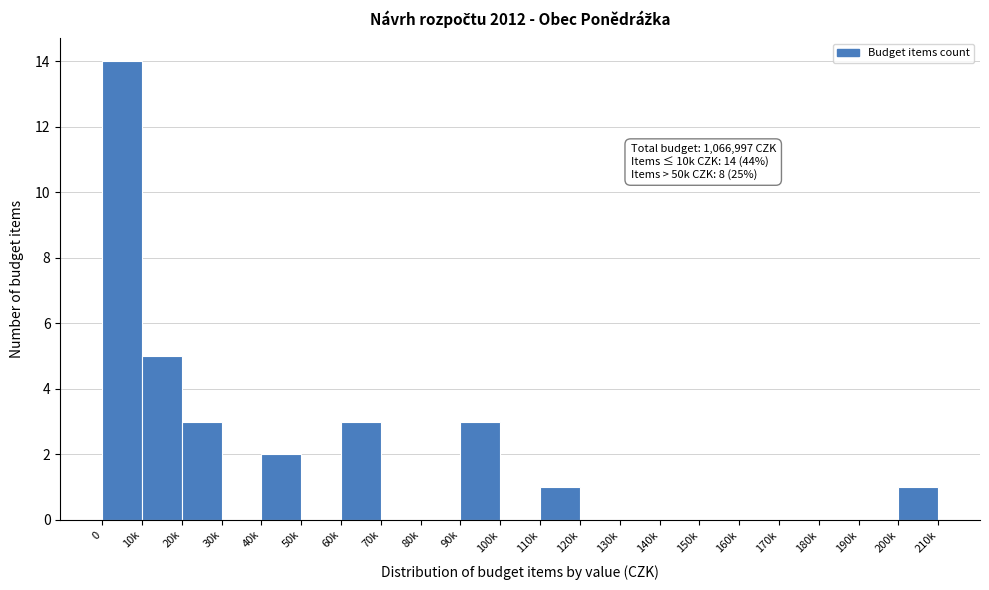

Reading right to left, extract all data points from this chart.

200k=1	190k=0	180k=0	170k=0	160k=0	150k=0	140k=0	130k=0	120k=0	110k=1	100k=0	90k=3	80k=0	70k=0	60k=3	50k=0	40k=2	30k=0	20k=3	10k=5	0=14